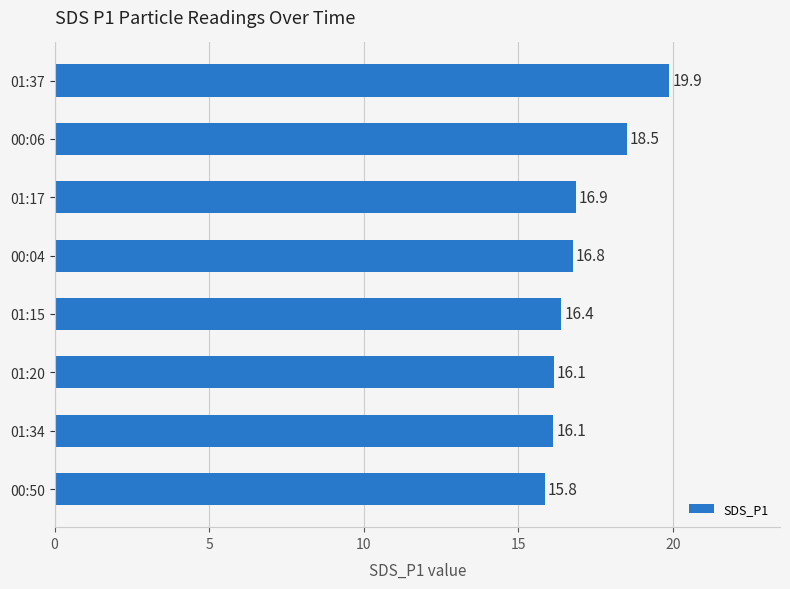

What is the ratio of the value at 01:15 to the value at 01:34?

1.0